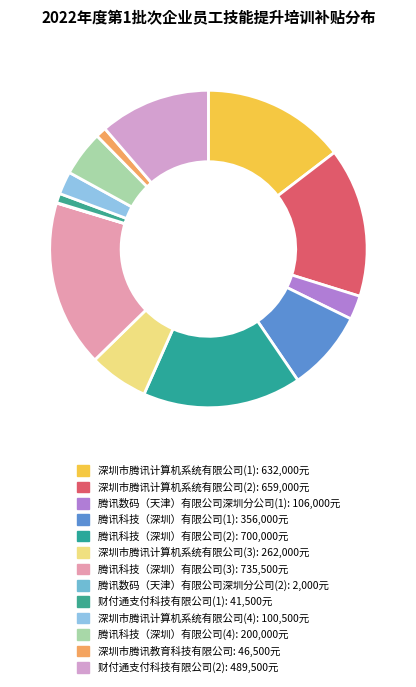

Does 腾讯科技（深圳）有限公司(1) account for over 50% of the chart?

No